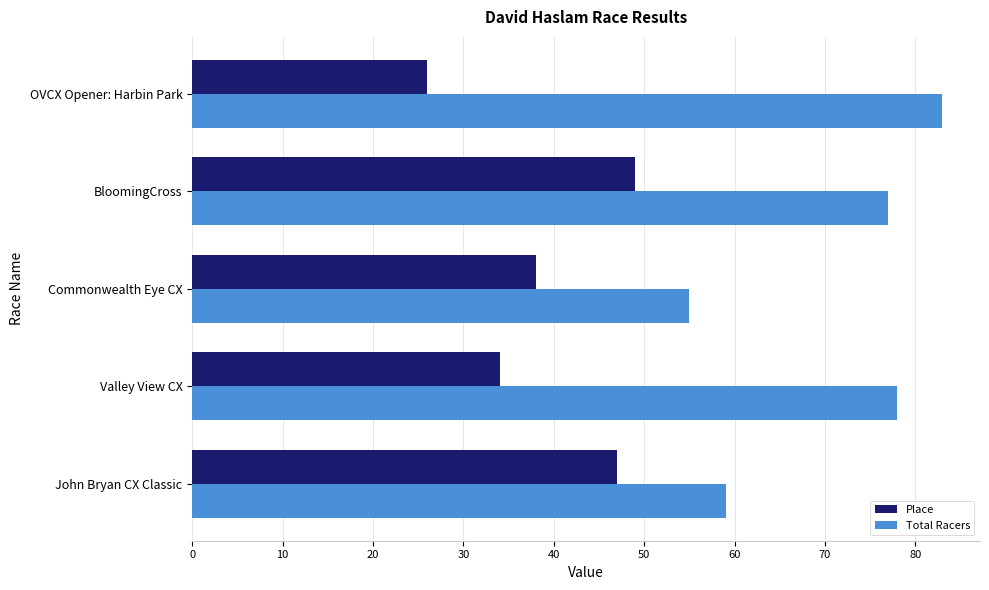

What is the difference between the maximum and minimum values in the Place series?

23